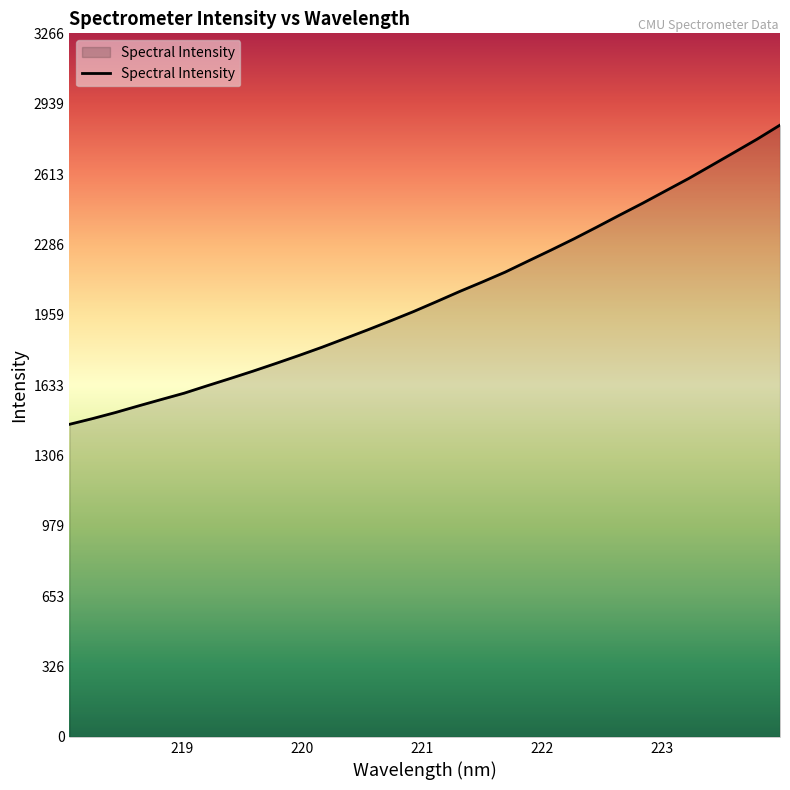

What is the average value?

2049.9